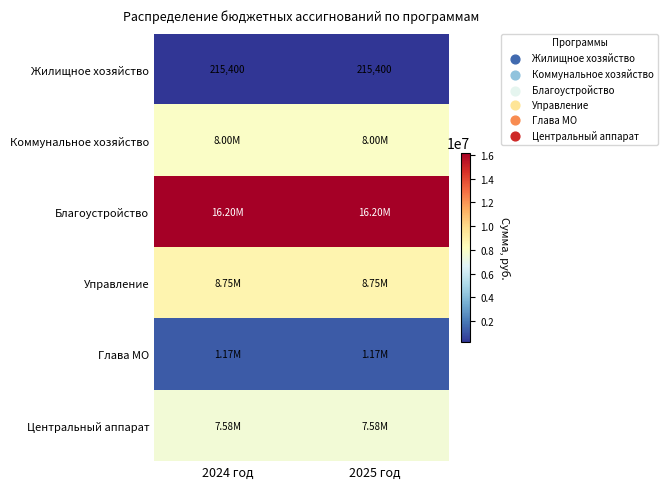

What is the sum of the Жилищное хозяйство values at 2024 год and 2025 год?

430800